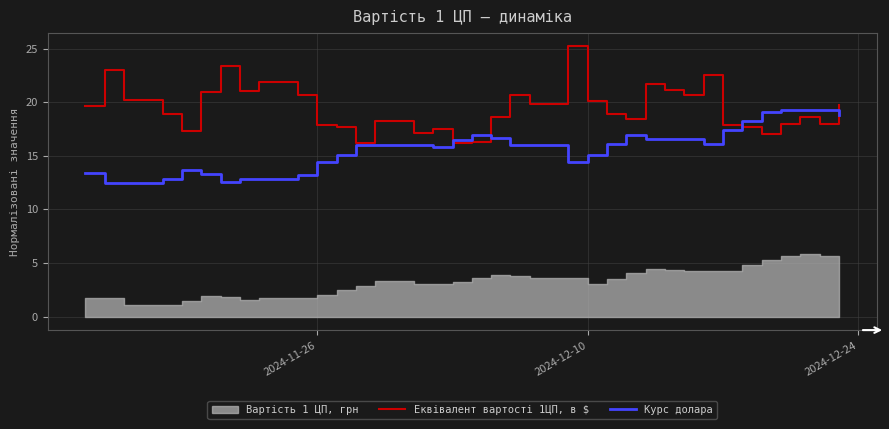

Does the chart display data point markers on the line(s)?

No